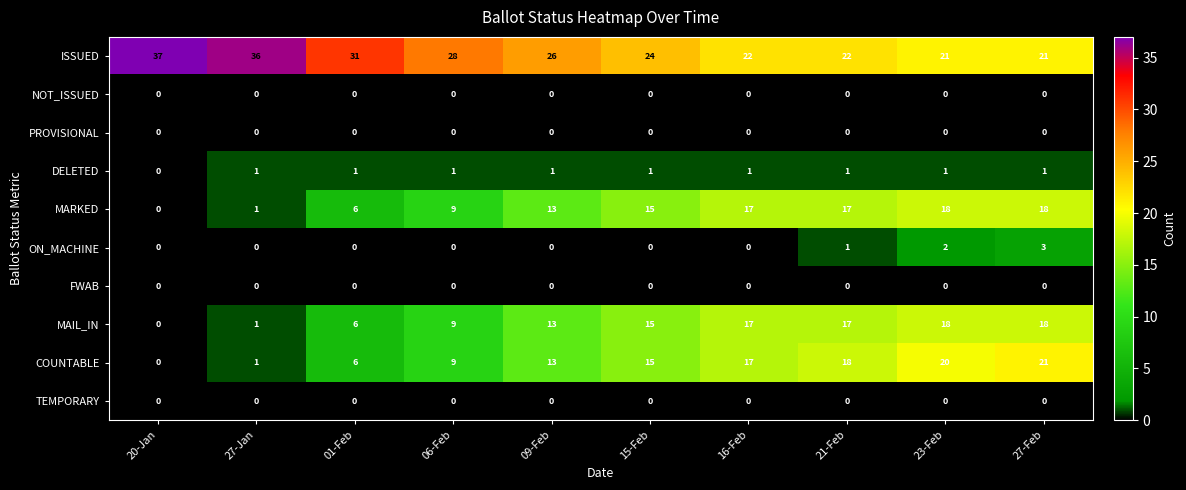

The value of DELETED at 27-Feb is 2. True or false?

False